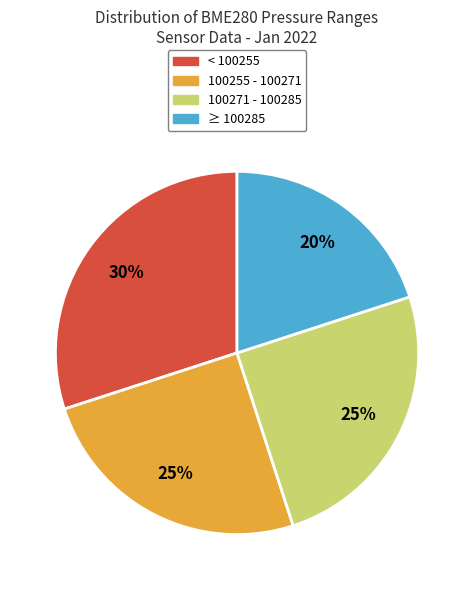

Count the number of slices in the pie.

4